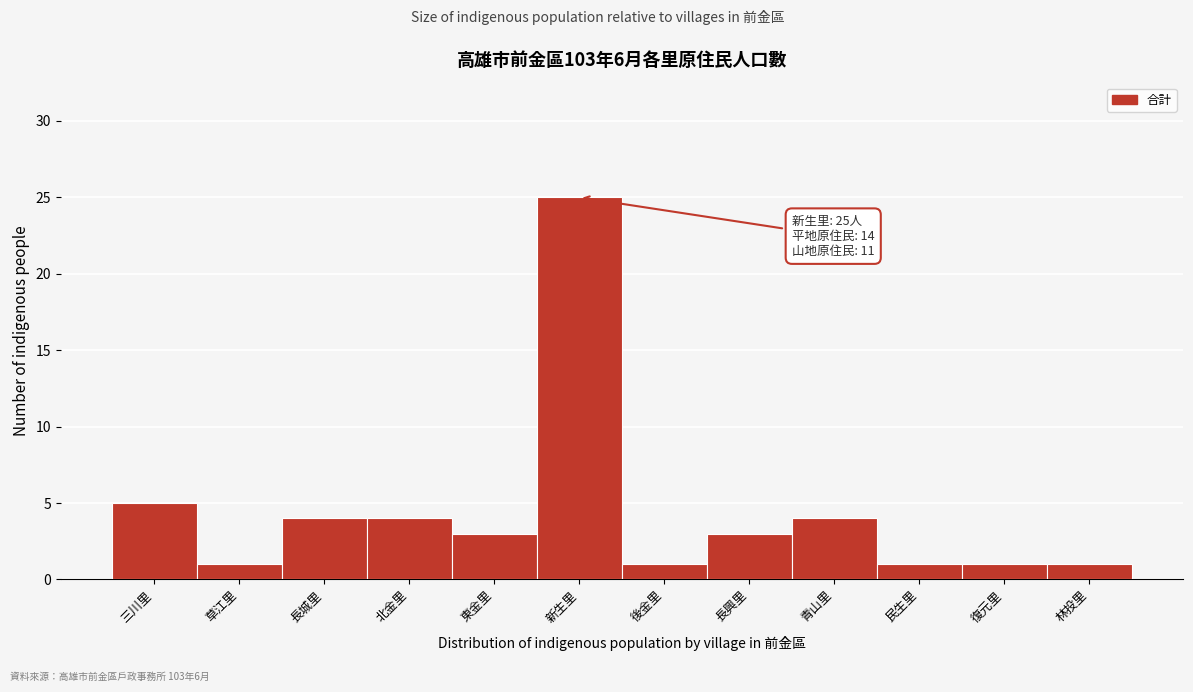

Reading left to right, what are all the values shown in this chart?

三川里=5	草江里=1	長城里=4	北金里=4	東金里=3	新生里=25	後金里=1	長興里=3	青山里=4	民生里=1	復元里=1	林投里=1